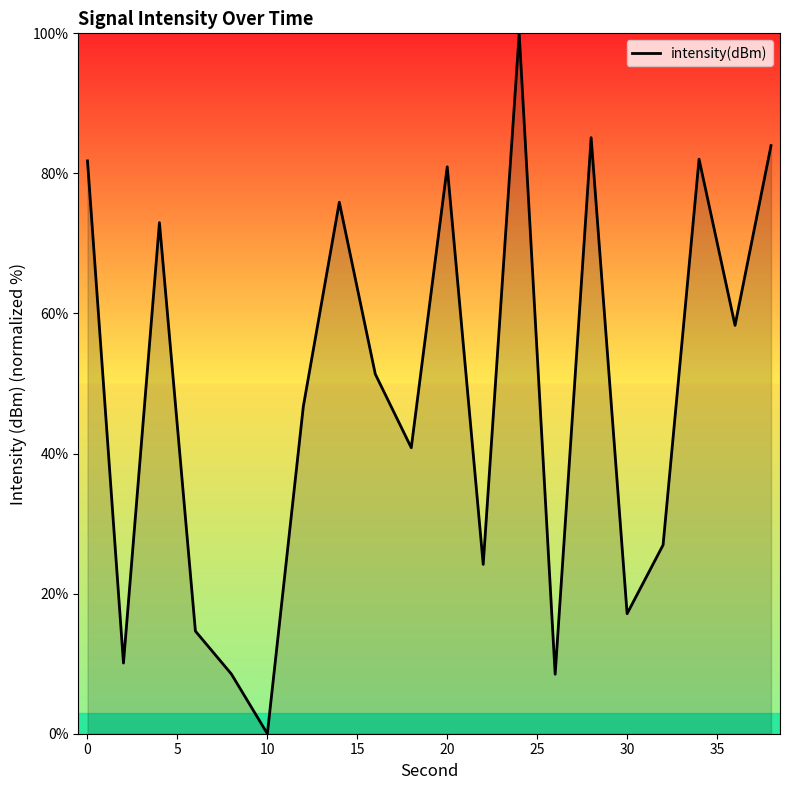

How many categories are shown in the chart?

20